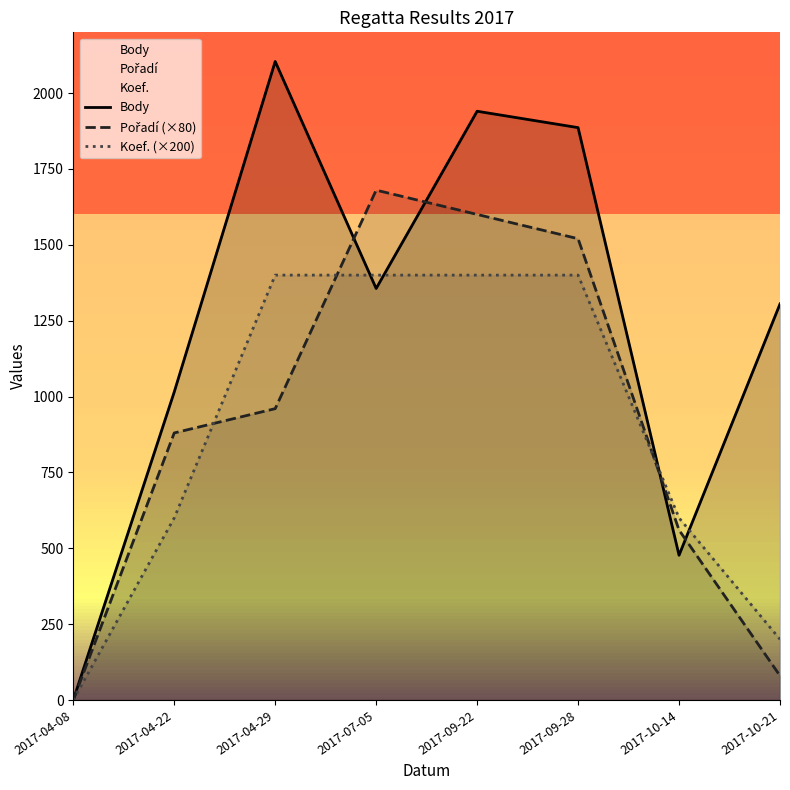

What is the average value of the Pořadí (×80) series?

910